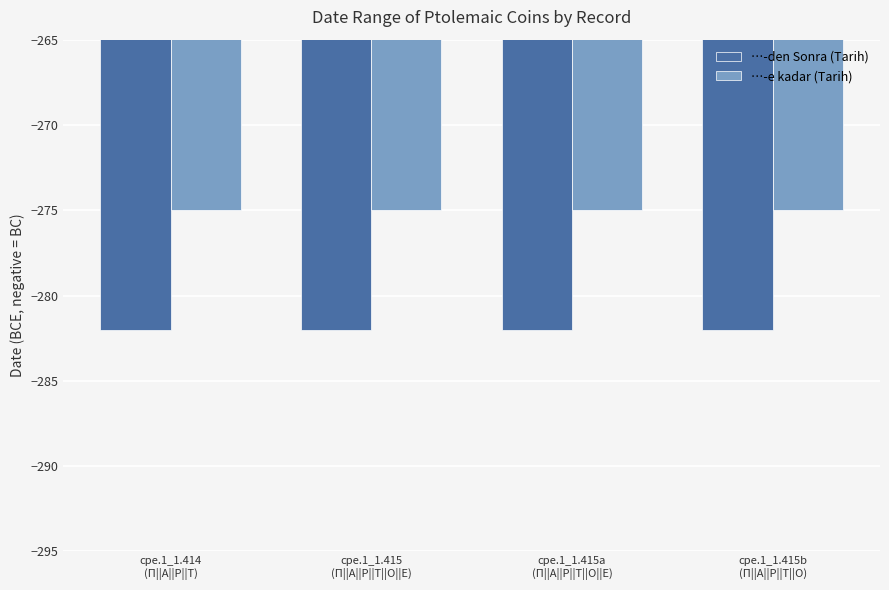

Which series has the largest total across all categories?

…-e kadar (Tarih)